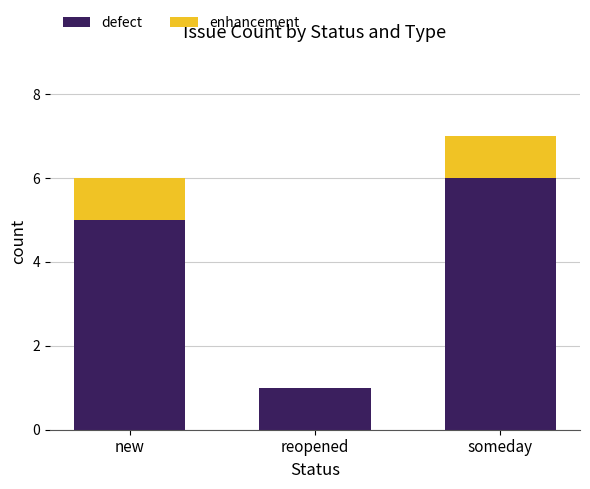

The value of defect at reopened is 2. True or false?

False